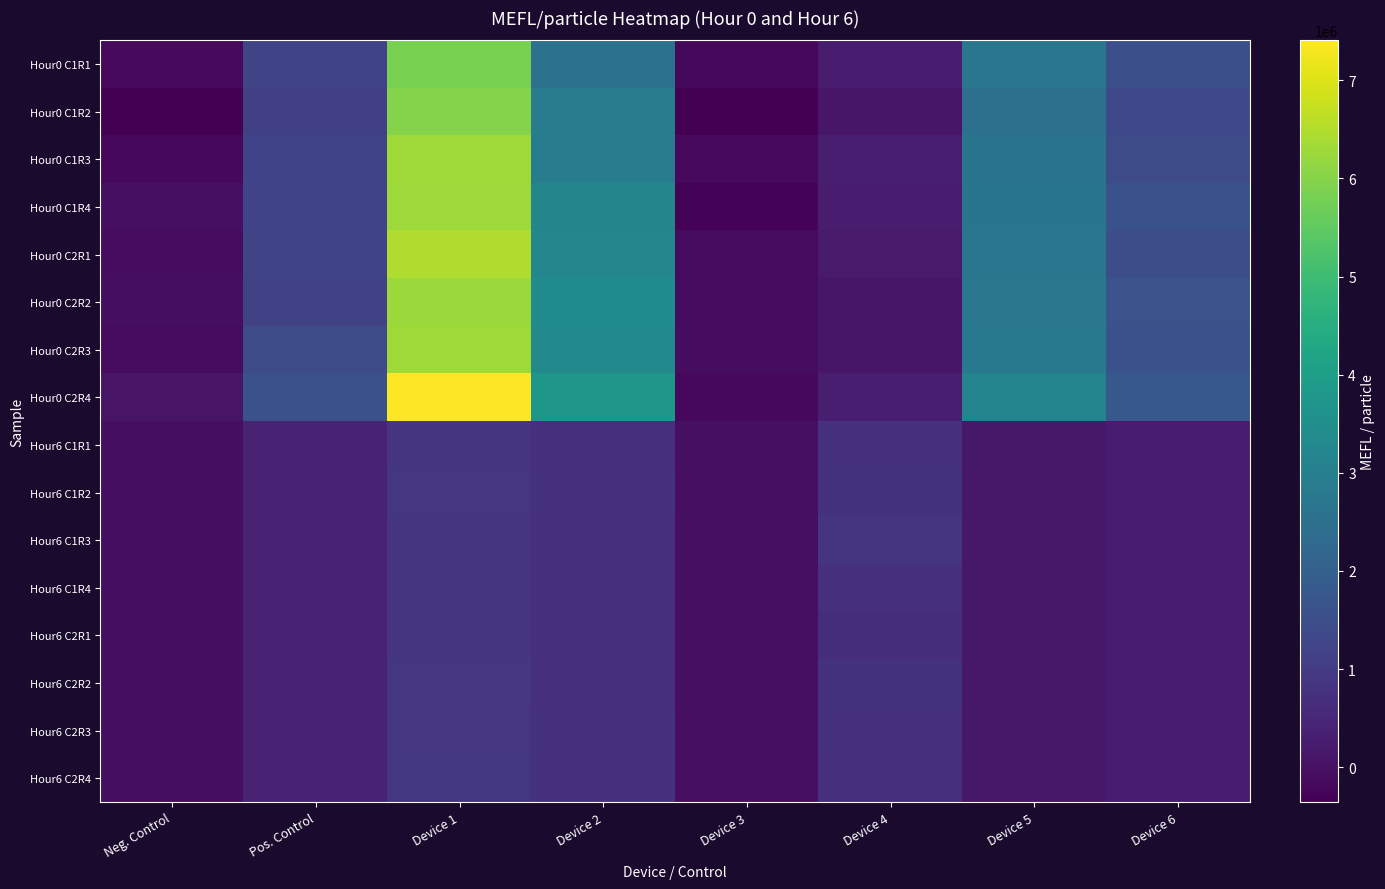

Which series has the largest total across all categories?

Hour0 C2R4